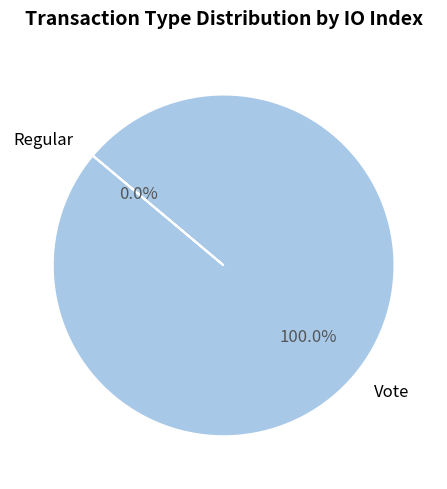

Count the number of slices in the pie.

2